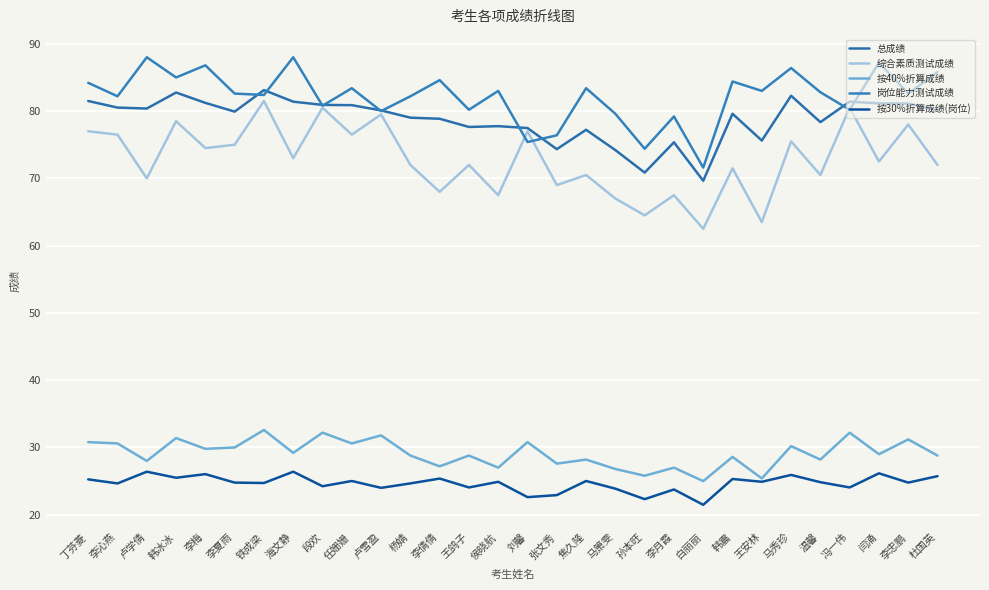

True or false: 总成绩 and 按30%折算成绩(岗位) intersect in this chart.

False